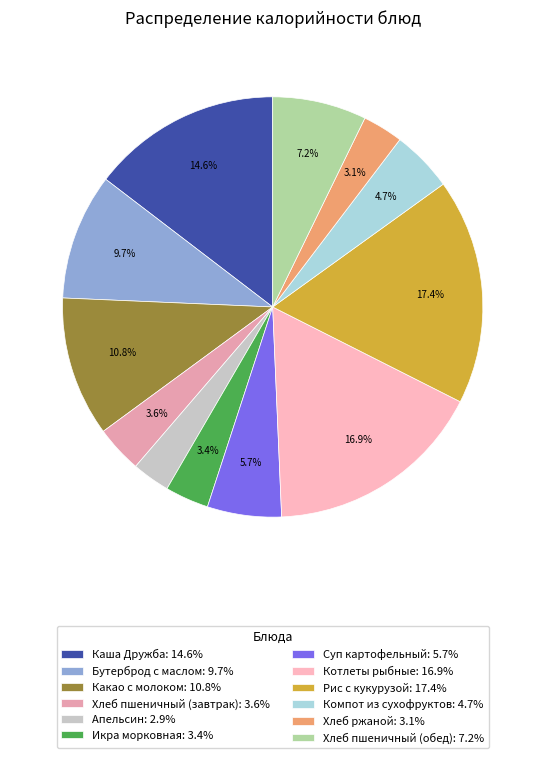

Approximately how many times larger is the value at Компот из сухофруктов compared to Каша Дружба?

0.3